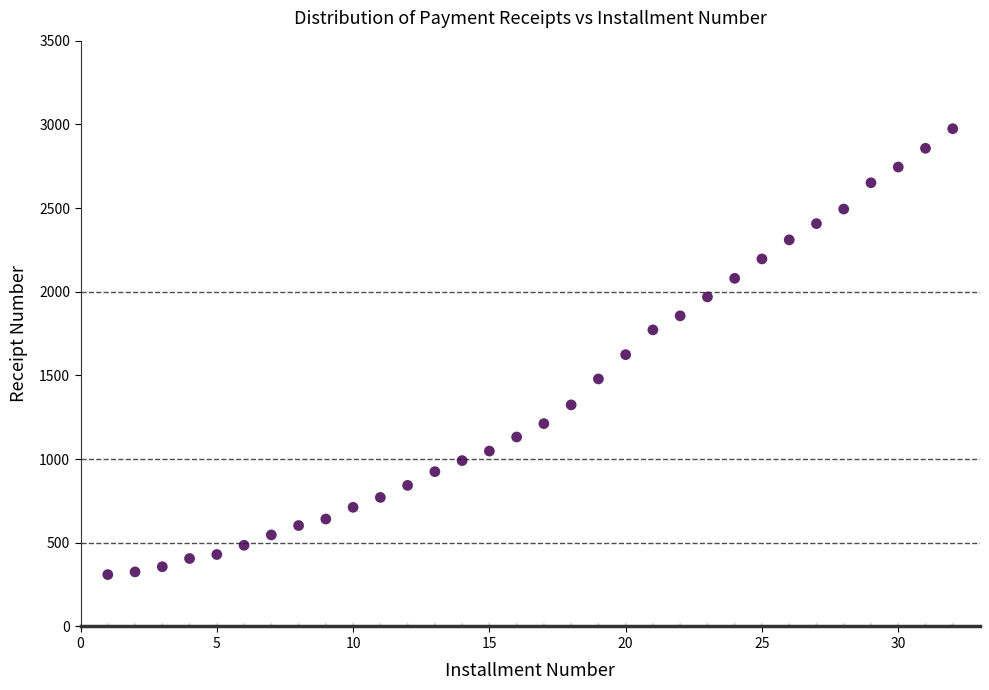

Which series contains the highest Y value?

paid installments